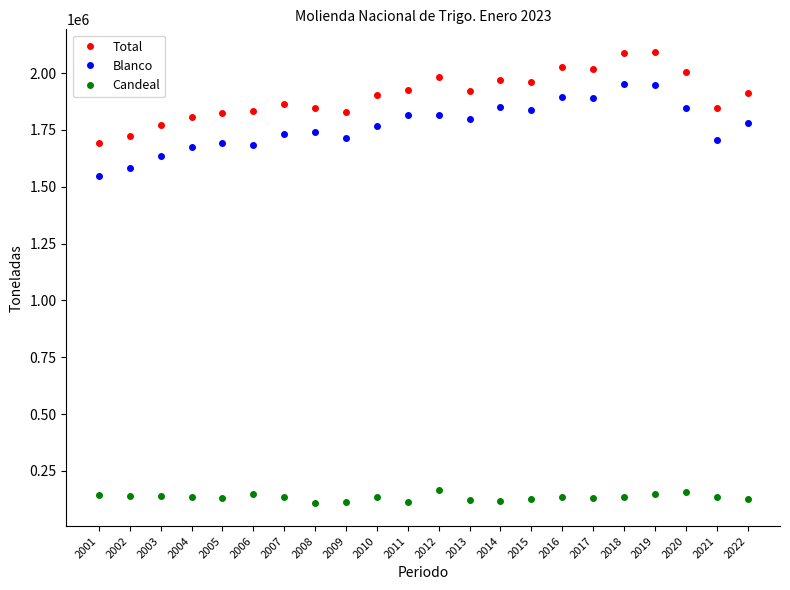

The Blanco series shows 436873 at 2015. True or false?

False